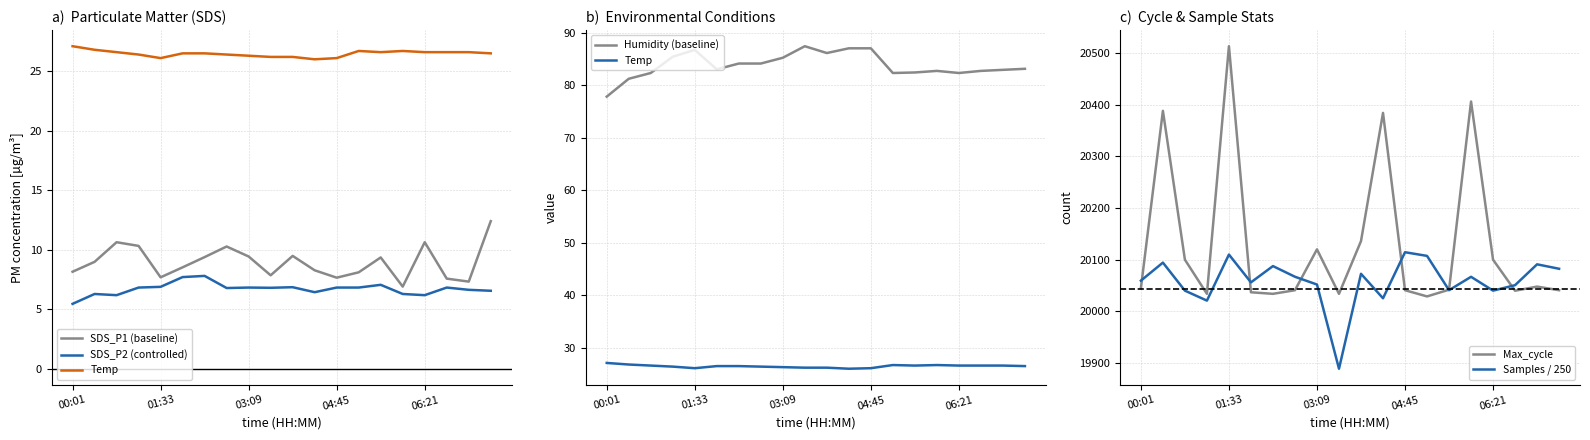

At which label does Max_cycle reach its peak?

01:33